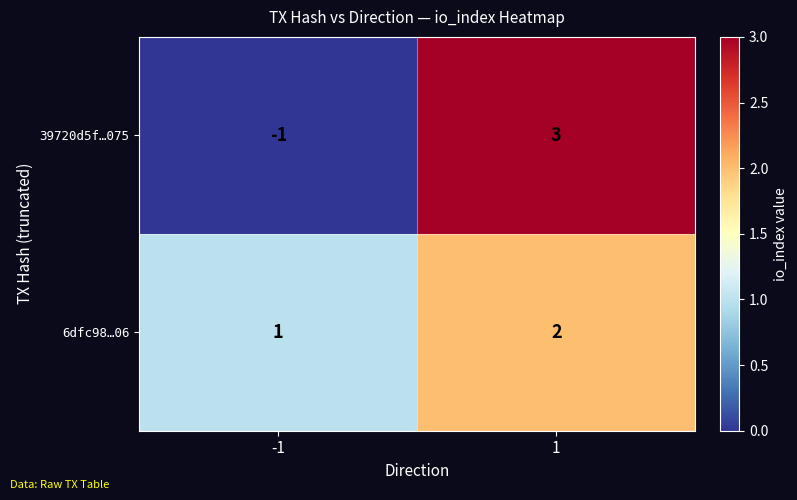

Reading left to right, what are all the values shown in this chart?

39720d5f…075: -1	3
6dfc98…06: 1	2